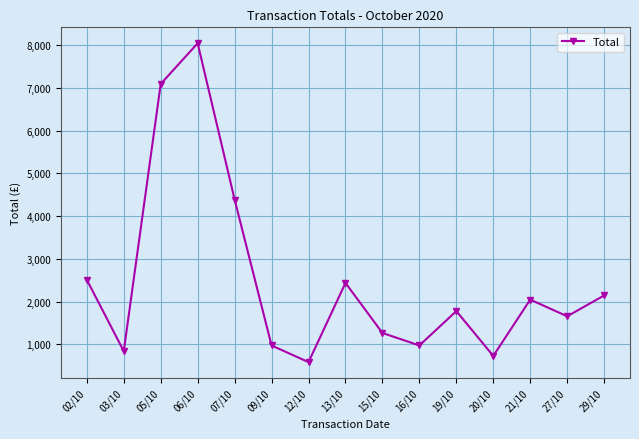

How many data points does each series have?

15